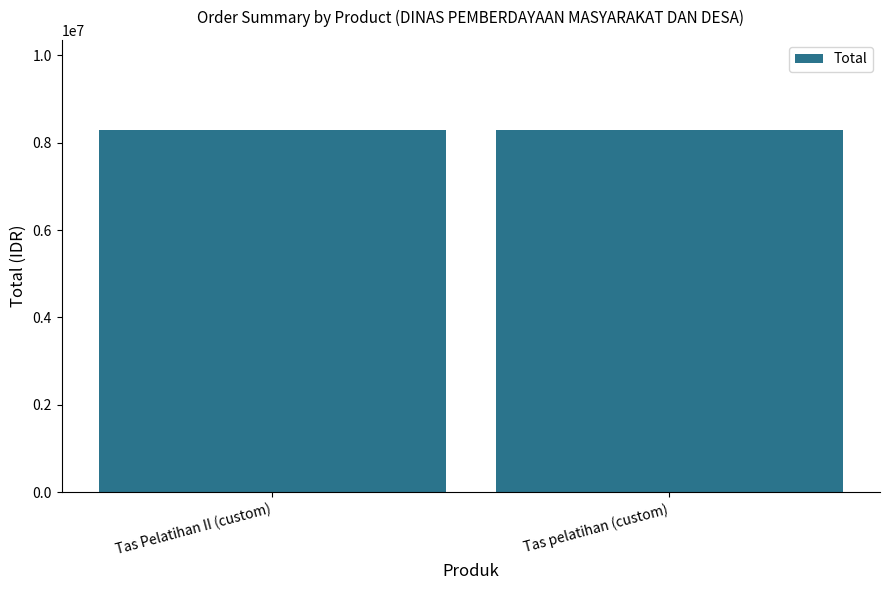

What is the label of the 1st bar from the left?

Tas Pelatihan II (custom)